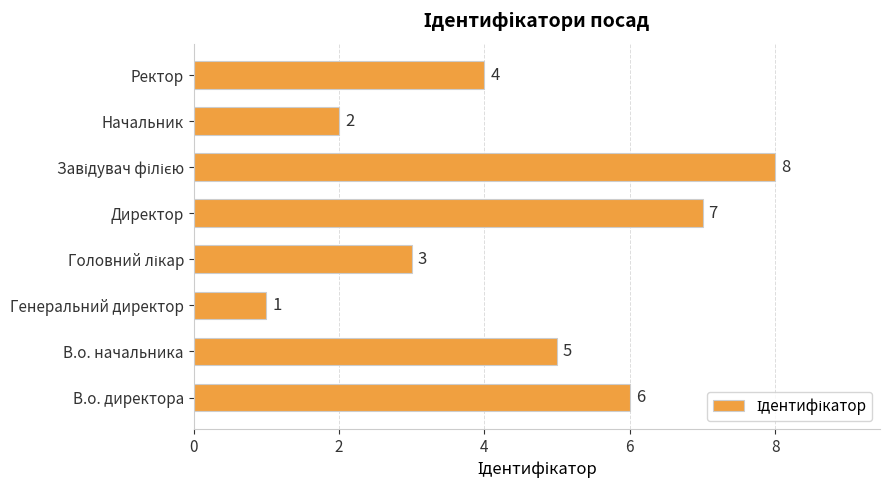

What is the minimum value shown in the chart?

1